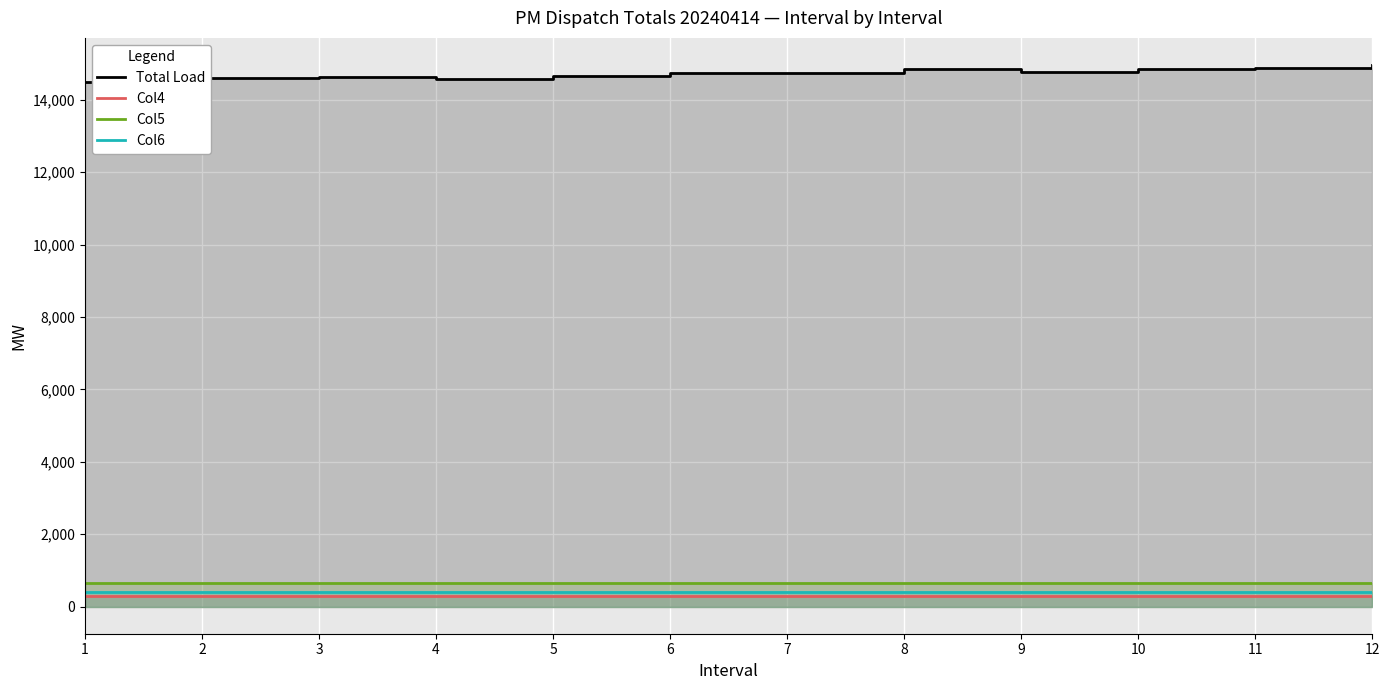

What is the approximate value of Total Load at 10?

14846.7